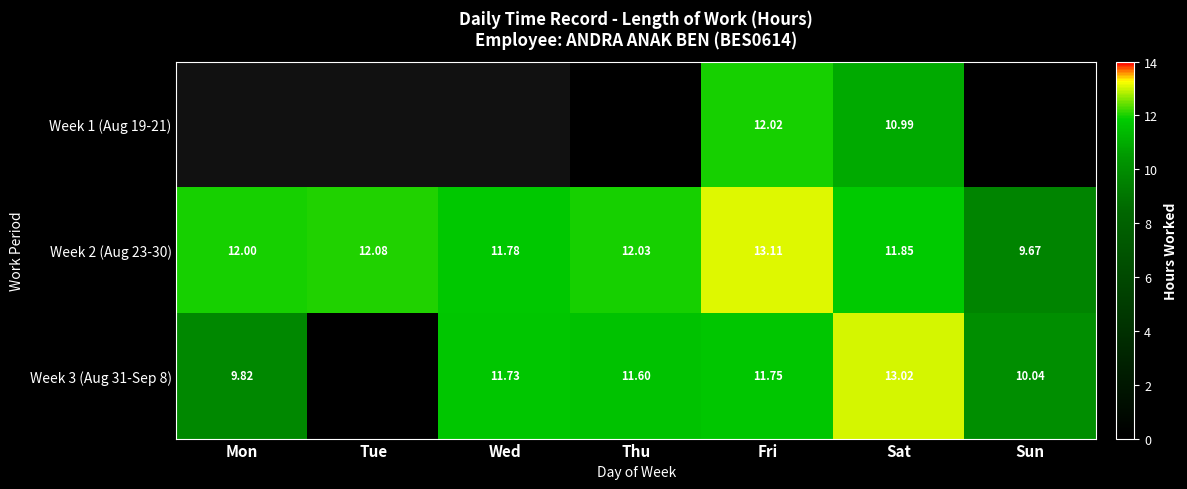

Is the value of Week 3 (Aug 31-Sep 8) at Sat greater than the value of Week 2 (Aug 23-30) at Thu?

Yes